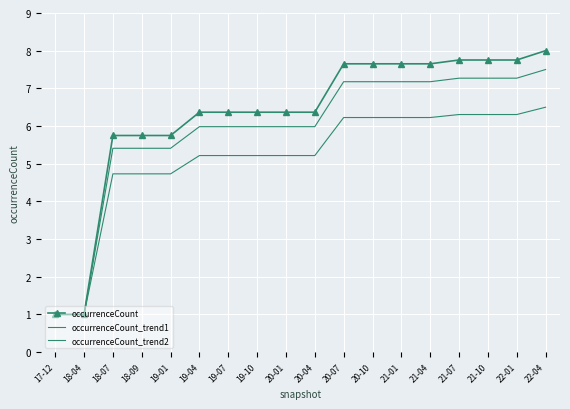

True or false: occurrenceCount_trend1 has more than 2 interior local peaks.

False